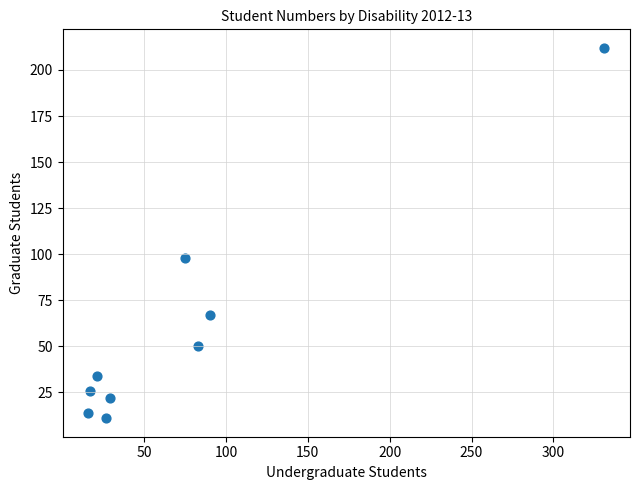

What Y value in the scatter plot is closest to 111?

98